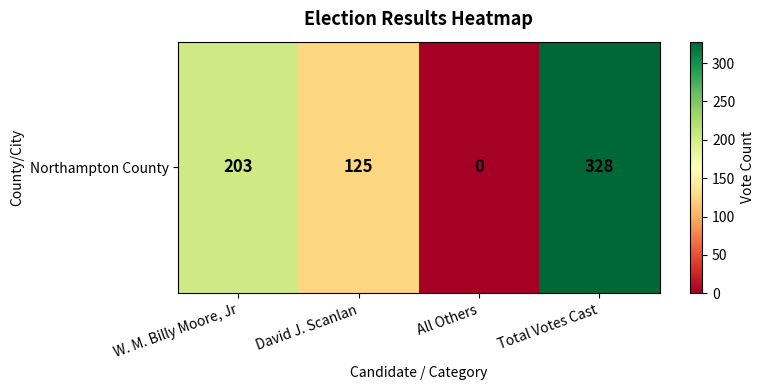

Between David J. Scanlan and Total Votes Cast, which is larger?

Total Votes Cast